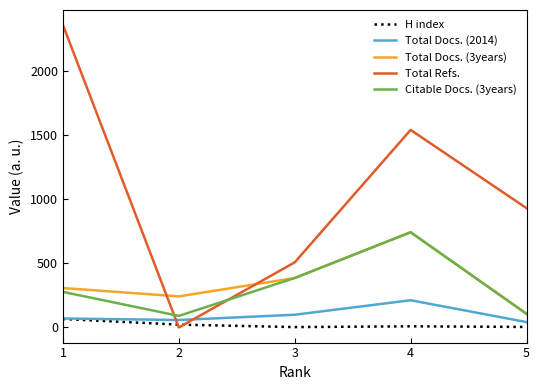

How many values in Total Refs. are above zero?

4